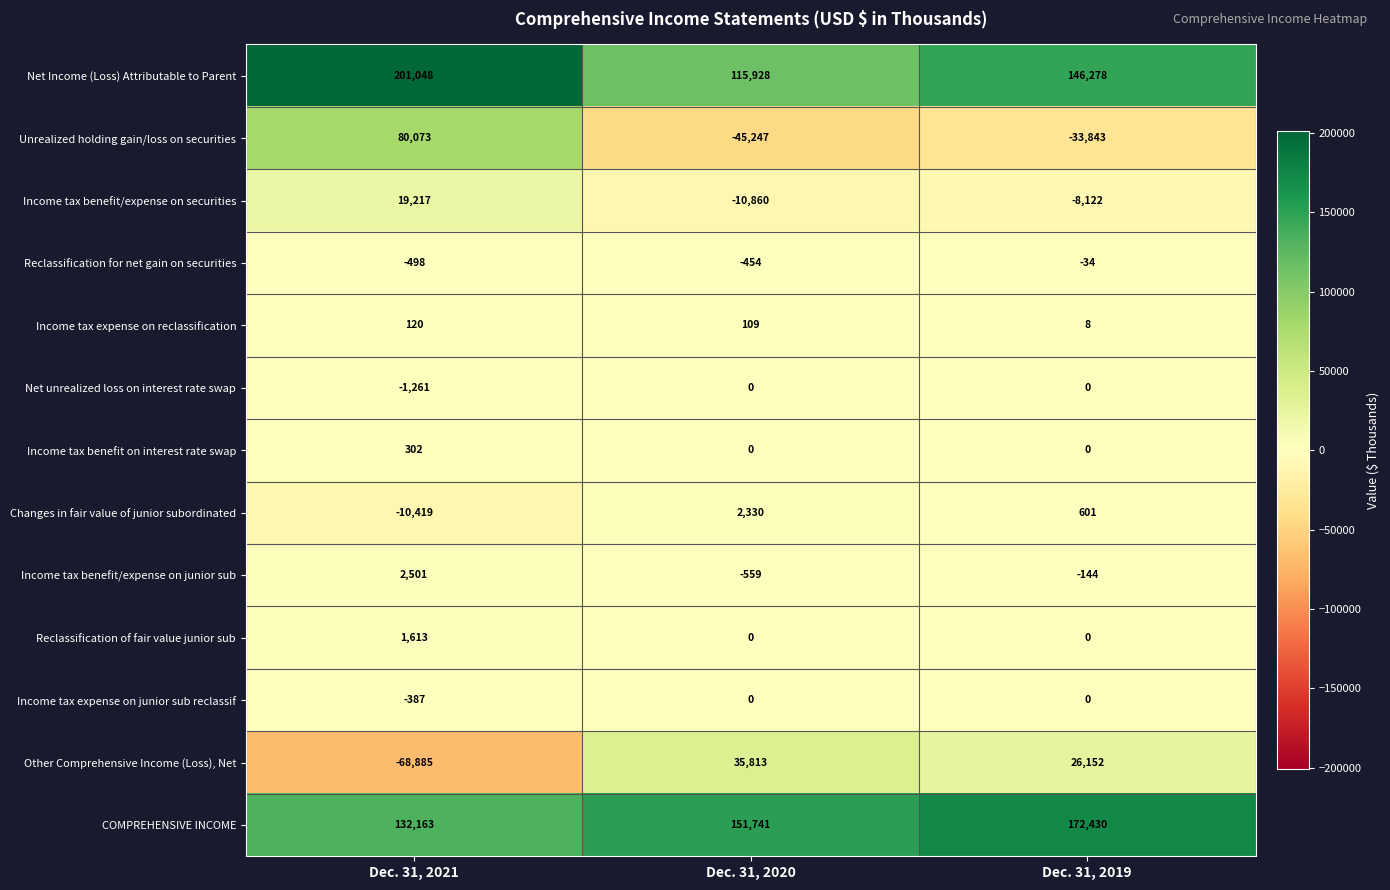

What is the difference between the maximum and minimum values in the Net Income (Loss) Attributable to Parent series?

85120